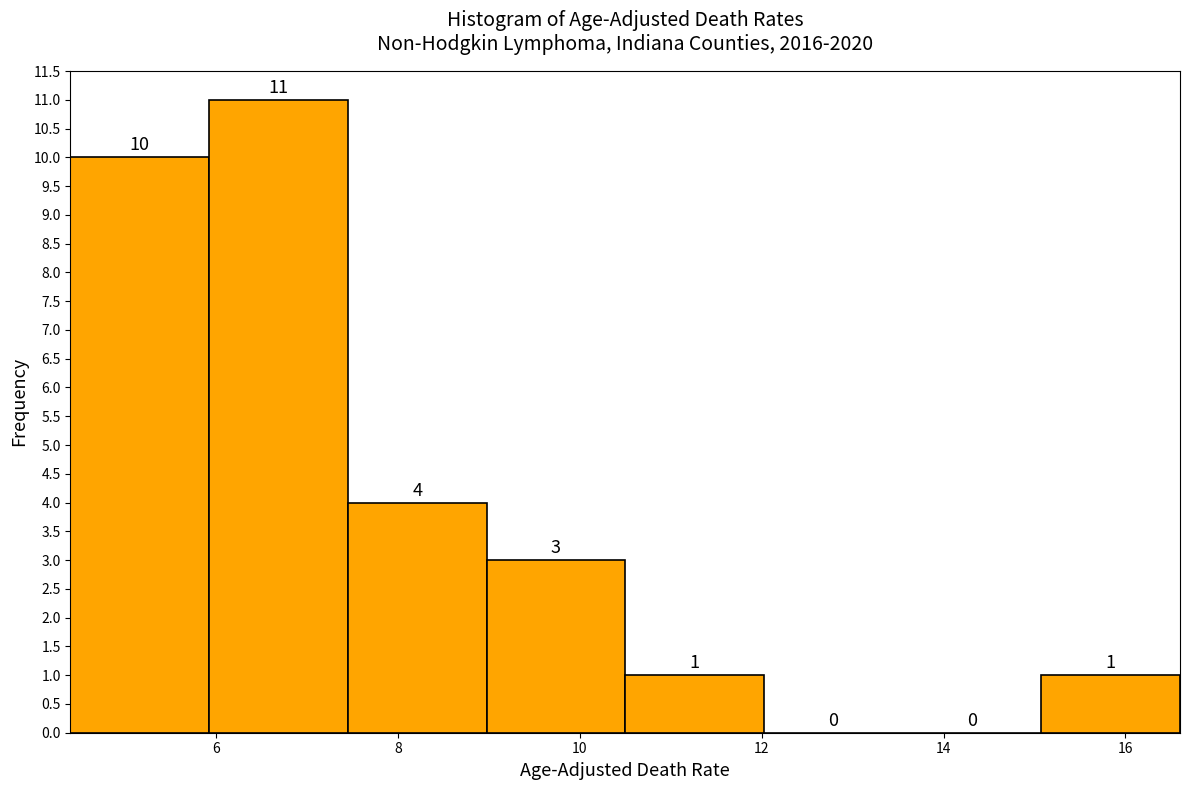

How tall is the bar that spans 10.6 to 12.0 on the x-axis? The bar edges are not printed on the chart, so give them approximately, as read against the axis.

1